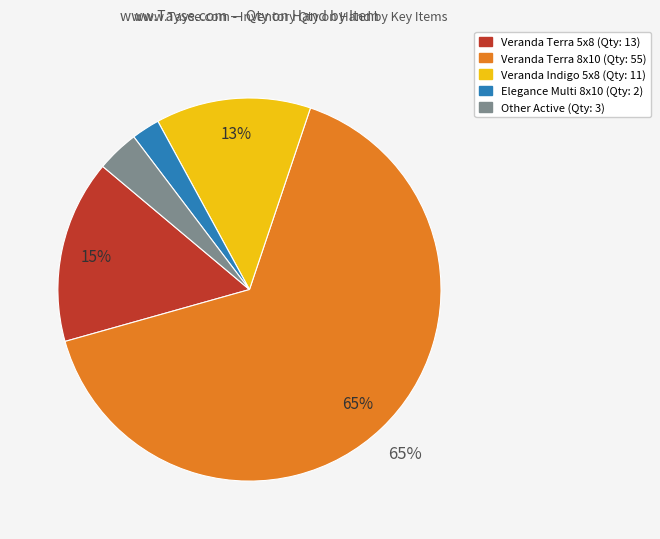

Is there a majority slice in this chart?

Yes